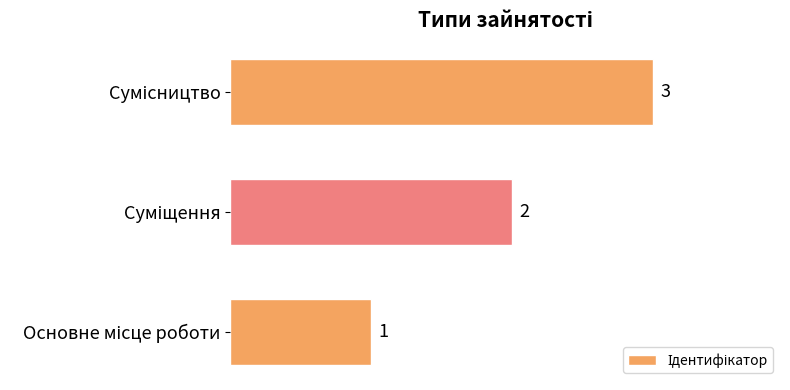

Count the values in the range 1 to 3.

3